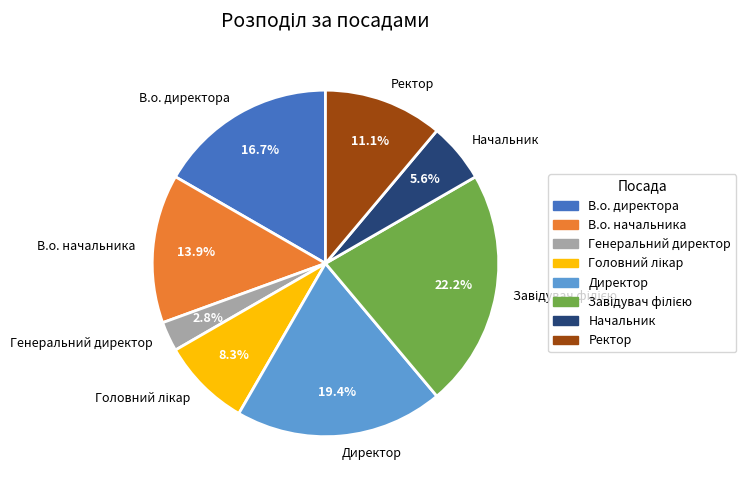

Is it true that Начальник is 6% of the pie?

True